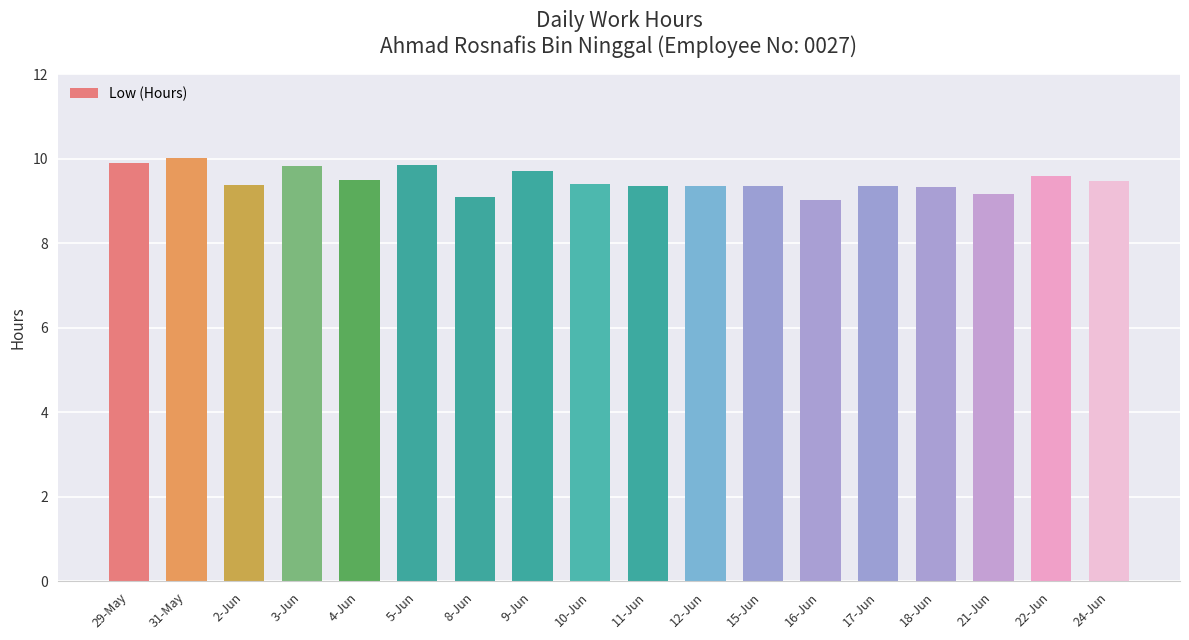

What is the label of the 17th bar from the left?

22-Jun